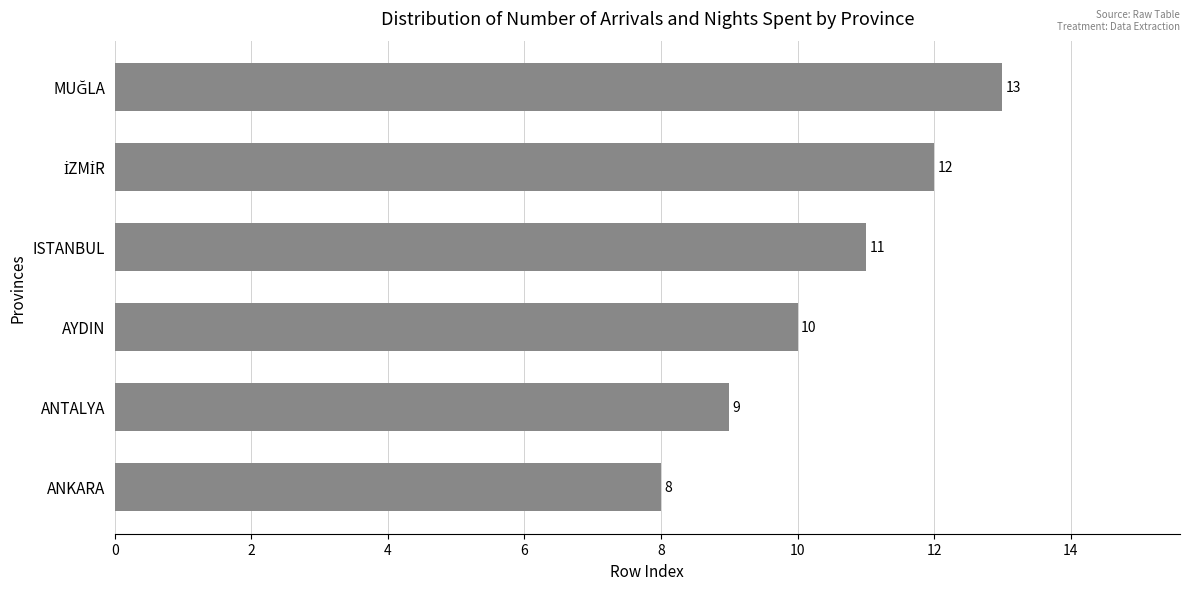

The chart shows a value of 11 at ISTANBUL. True or false?

True